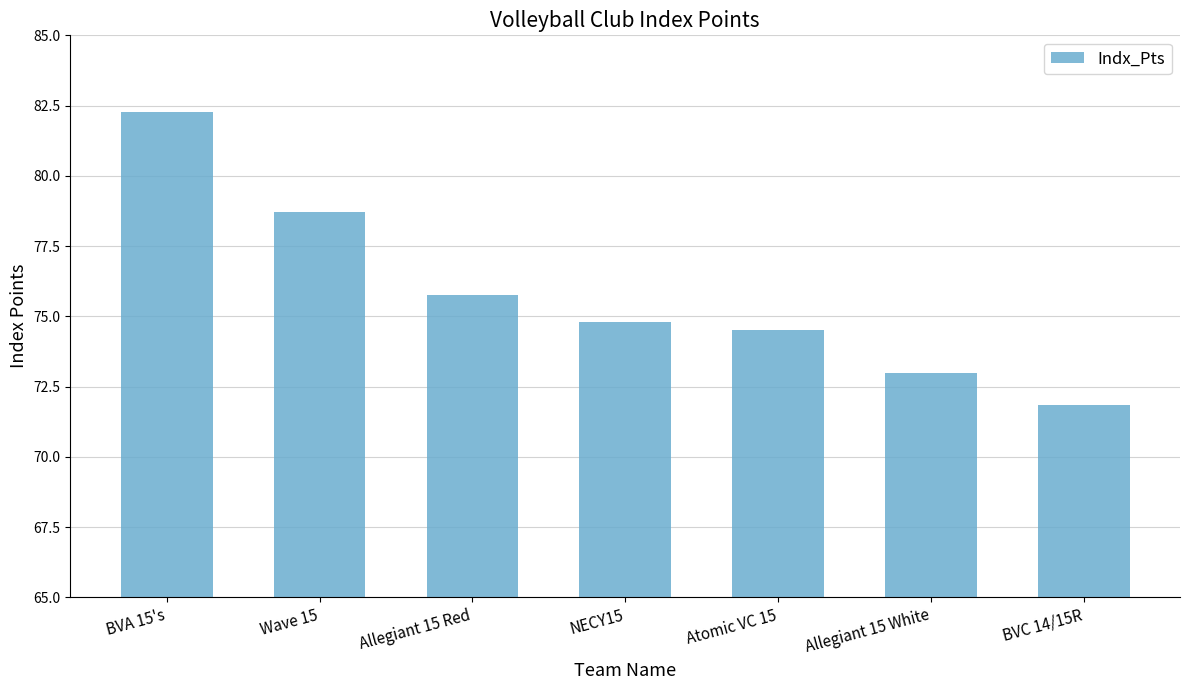

How many bars are there in total?

7